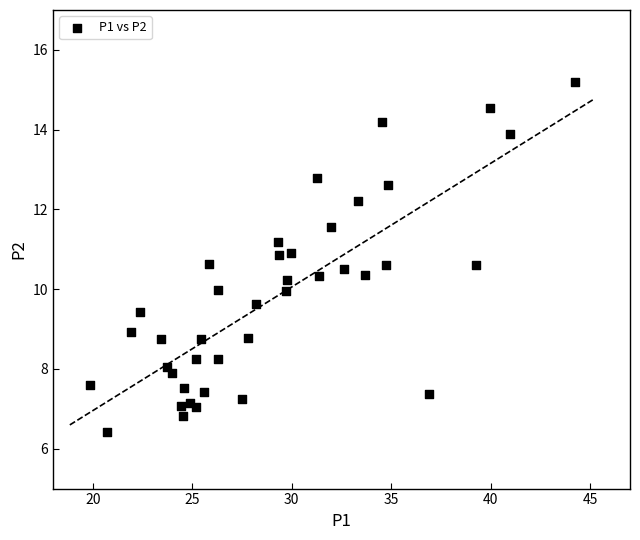

What is the range of Y values (max minus min)?

8.8